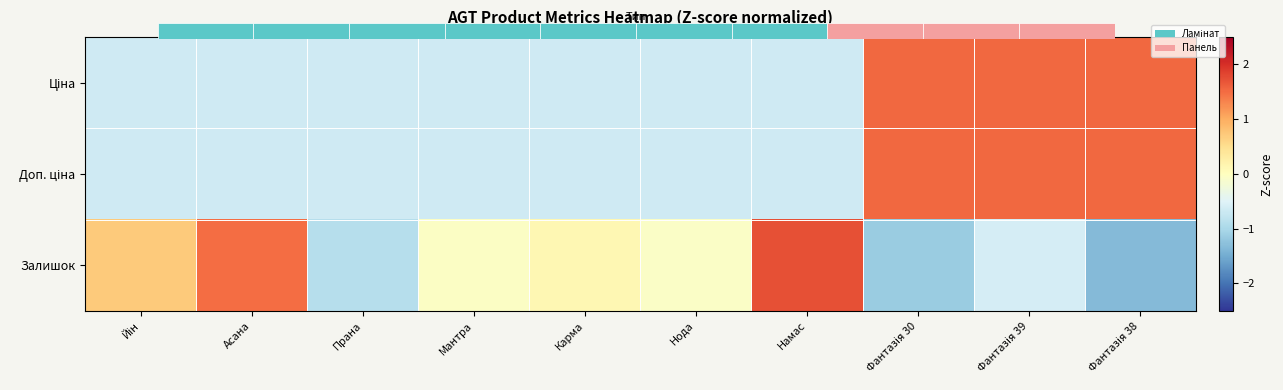

At which label does Залишок reach its peak?

Намас